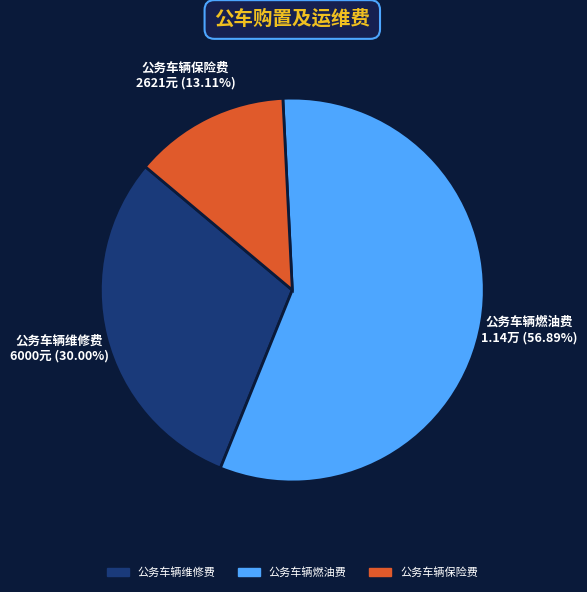

What percentage is NOT represented by 公务车辆燃油费?

43.1%